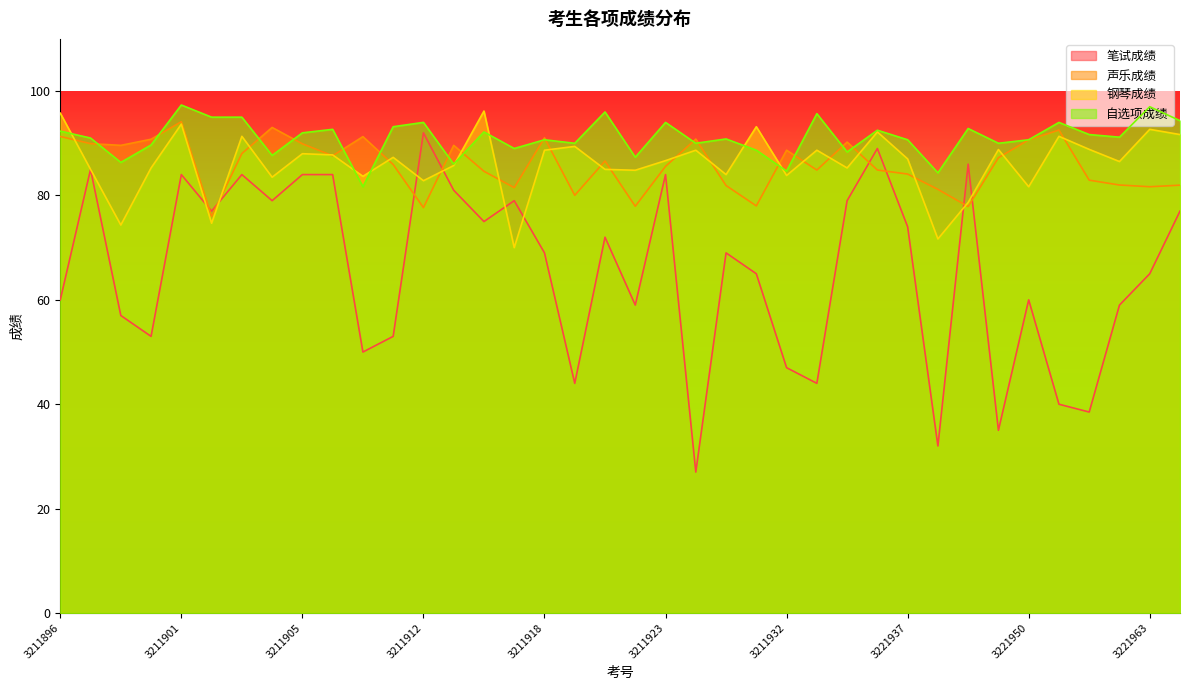

What is the difference between the highest and lowest values at 3211929?

21.8